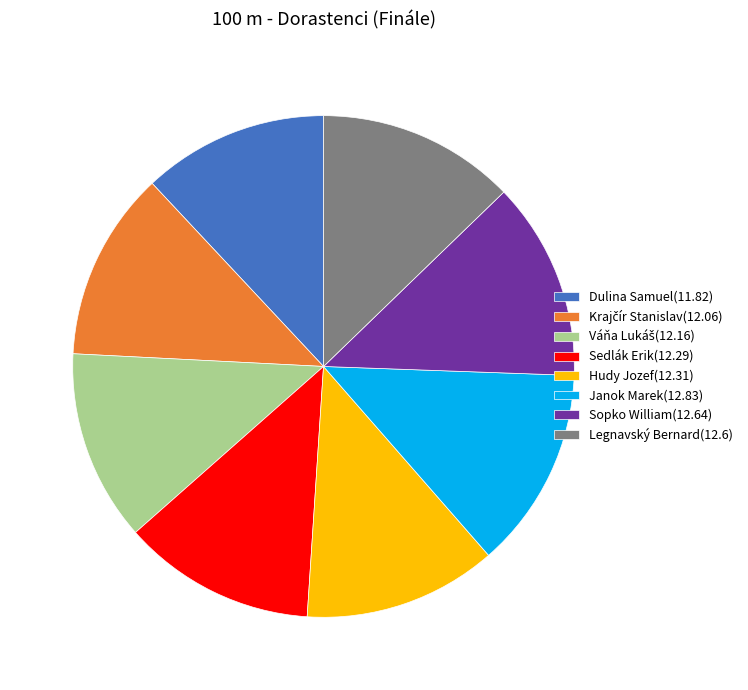

What is the ratio of the value at Janok Marek(12.83) to the value at Dulina Samuel(11.82)?

1.1